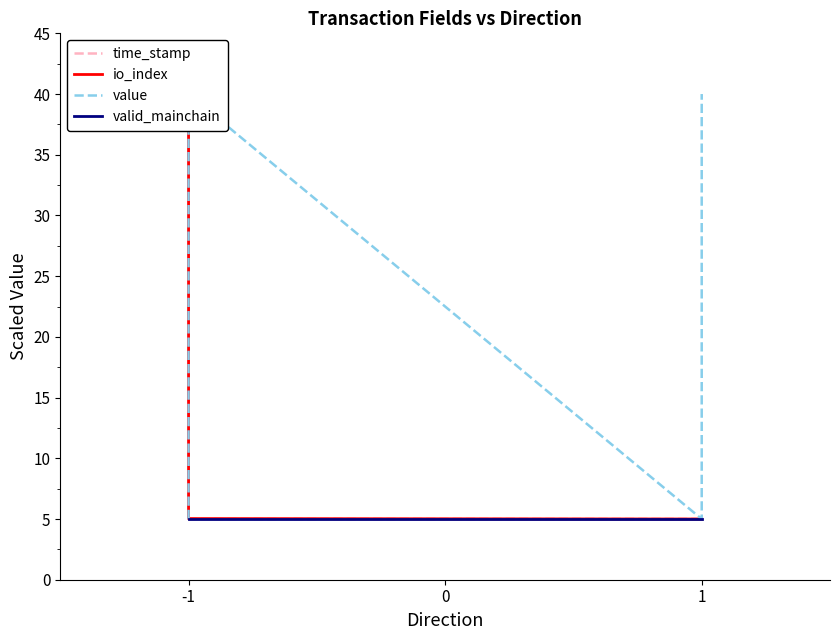

What is the spread (max minus min) of values at -1?

35.0